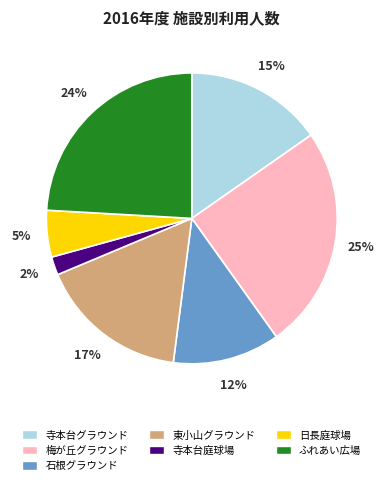

What is the largest slice in the pie chart?

梅が丘グラウンド